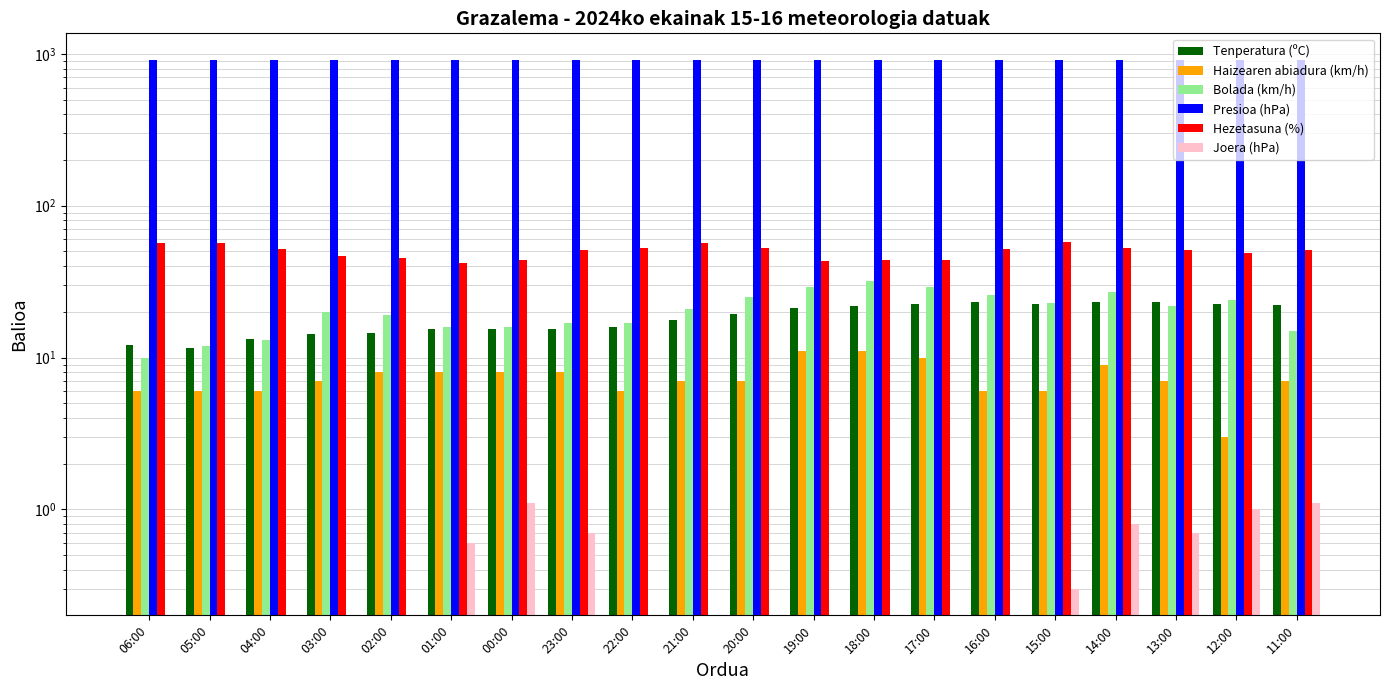

Which series has the largest range (max minus min)?

Bolada (km/h)